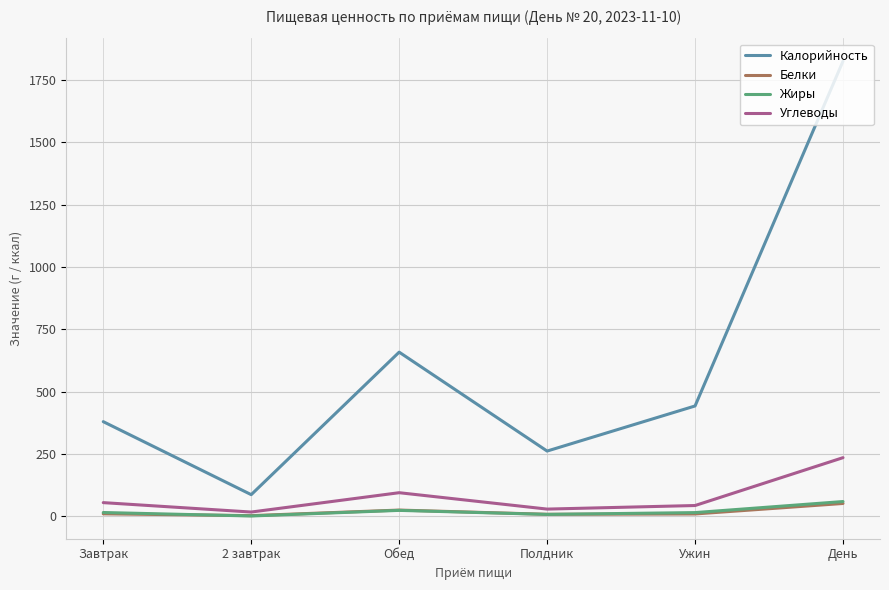

Where is Калорийность nearest to the value 956?

Обед